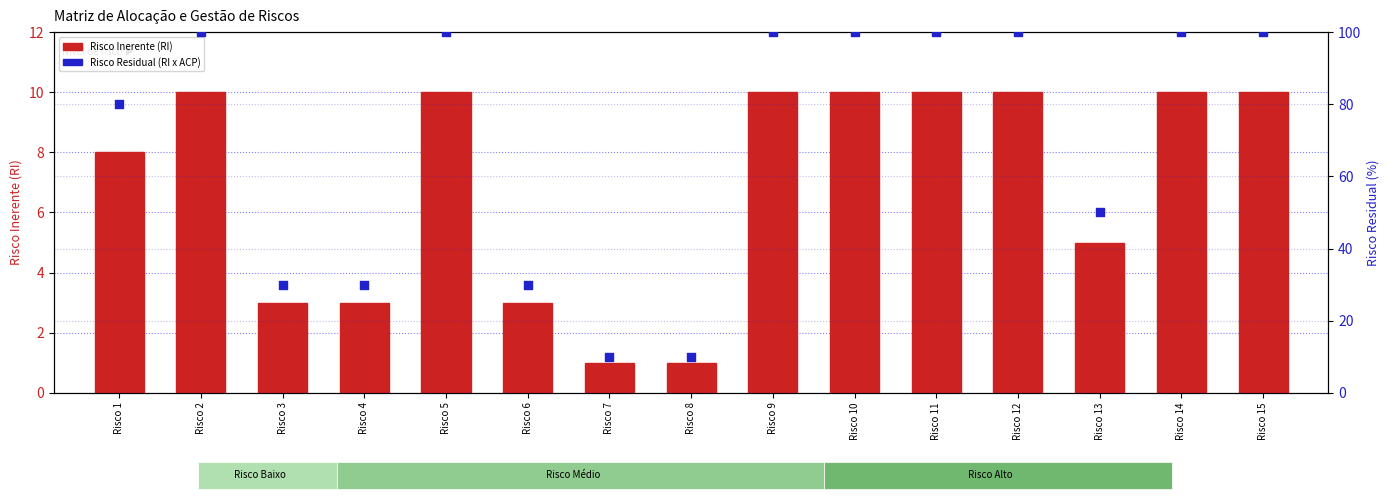

Which series has the largest total across all categories?

Risco Residual (RI x ACP)